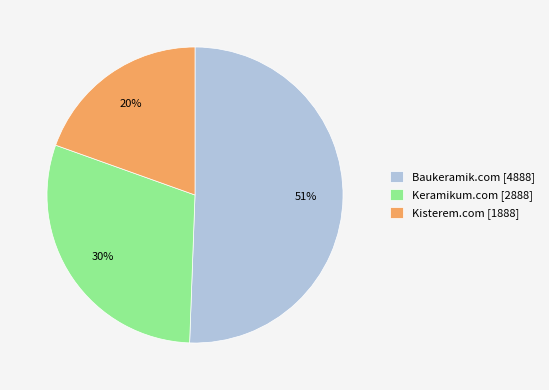

Do Kisterem.com [1888] and Baukeramik.com [4888] together represent more than half of the pie?

Yes